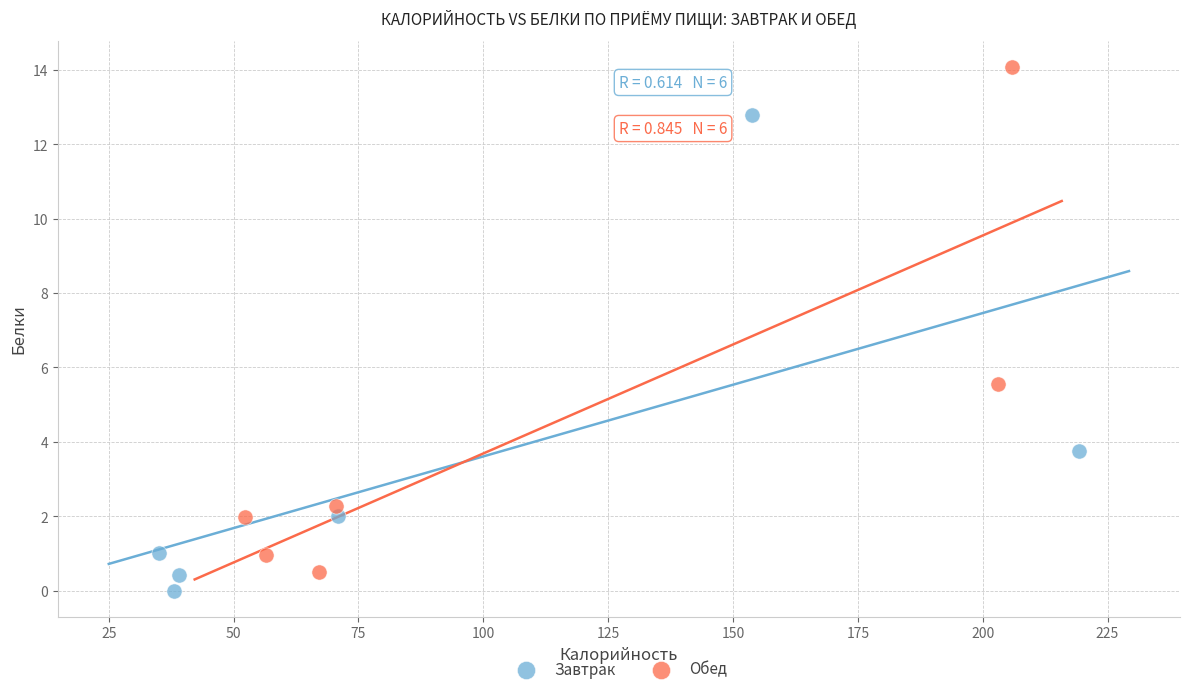

Which series has the largest Y range (max minus min)?

Обед